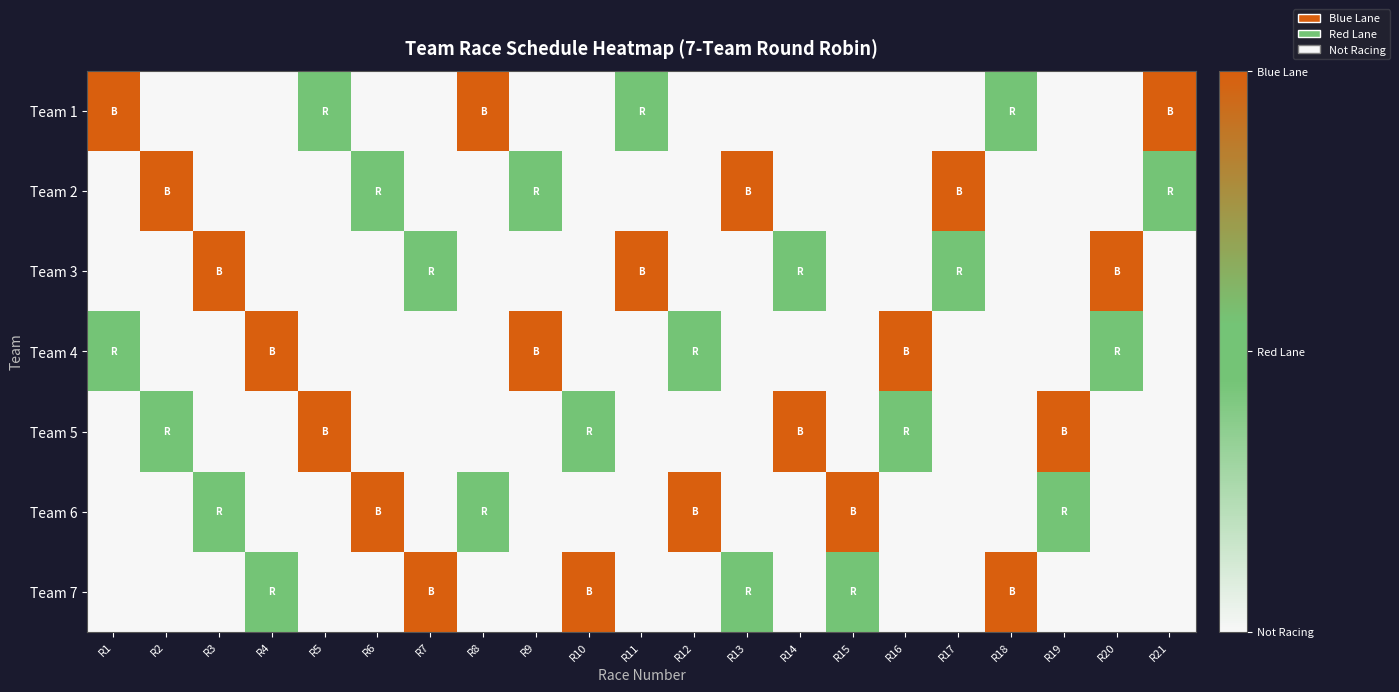

Reading right to left, transcribe all the data shown in this chart.

Team 1: R21=2	R20=0	R19=0	R18=1	R17=0	R16=0	R15=0	R14=0	R13=0	R12=0	R11=1	R10=0	R9=0	R8=2	R7=0	R6=0	R5=1	R4=0	R3=0	R2=0	R1=2
Team 2: R21=1	R20=0	R19=0	R18=0	R17=2	R16=0	R15=0	R14=0	R13=2	R12=0	R11=0	R10=0	R9=1	R8=0	R7=0	R6=1	R5=0	R4=0	R3=0	R2=2	R1=0
Team 3: R21=0	R20=2	R19=0	R18=0	R17=1	R16=0	R15=0	R14=1	R13=0	R12=0	R11=2	R10=0	R9=0	R8=0	R7=1	R6=0	R5=0	R4=0	R3=2	R2=0	R1=0
Team 4: R21=0	R20=1	R19=0	R18=0	R17=0	R16=2	R15=0	R14=0	R13=0	R12=1	R11=0	R10=0	R9=2	R8=0	R7=0	R6=0	R5=0	R4=2	R3=0	R2=0	R1=1
Team 5: R21=0	R20=0	R19=2	R18=0	R17=0	R16=1	R15=0	R14=2	R13=0	R12=0	R11=0	R10=1	R9=0	R8=0	R7=0	R6=0	R5=2	R4=0	R3=0	R2=1	R1=0
Team 6: R21=0	R20=0	R19=1	R18=0	R17=0	R16=0	R15=2	R14=0	R13=0	R12=2	R11=0	R10=0	R9=0	R8=1	R7=0	R6=2	R5=0	R4=0	R3=1	R2=0	R1=0
Team 7: R21=0	R20=0	R19=0	R18=2	R17=0	R16=0	R15=1	R14=0	R13=1	R12=0	R11=0	R10=2	R9=0	R8=0	R7=2	R6=0	R5=0	R4=1	R3=0	R2=0	R1=0